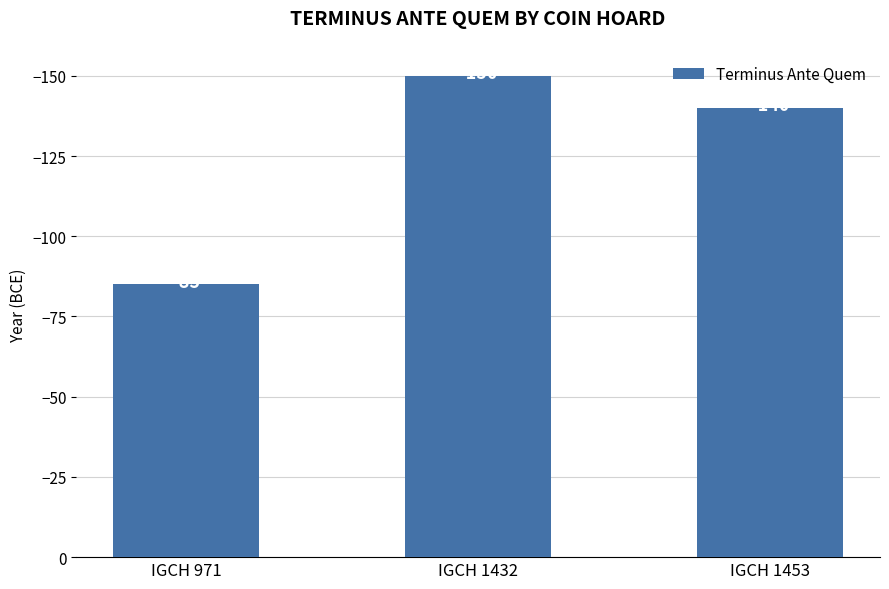

What is the smallest value displayed?

-150